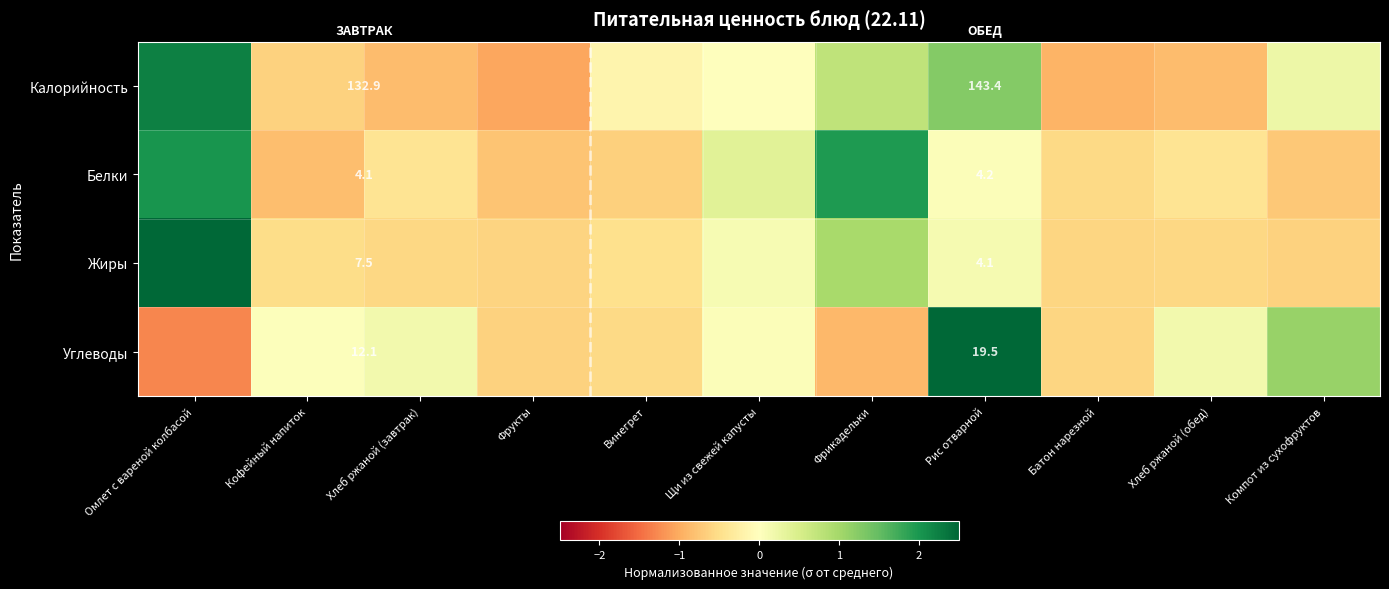

The Жиры series shows 1.0 at Фрикадельки. True or false?

True